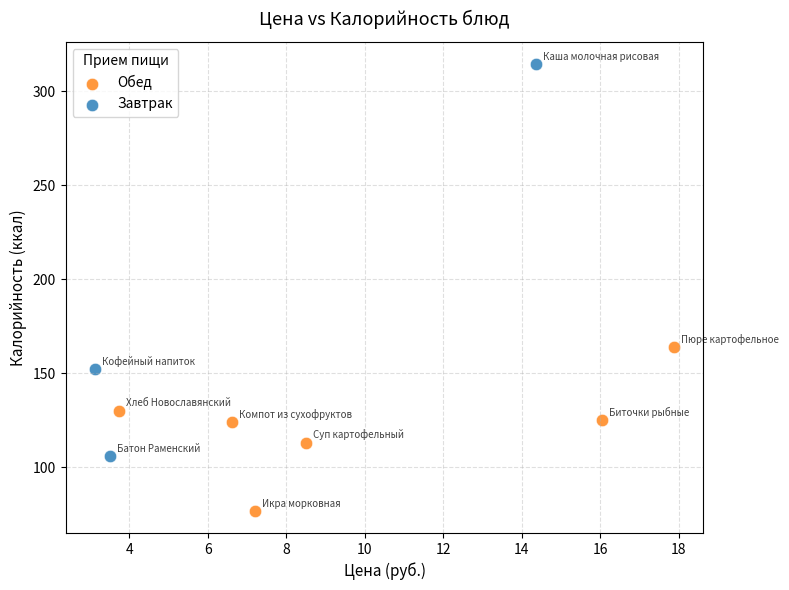

Which series has the widest spread of Y values?

Завтрак